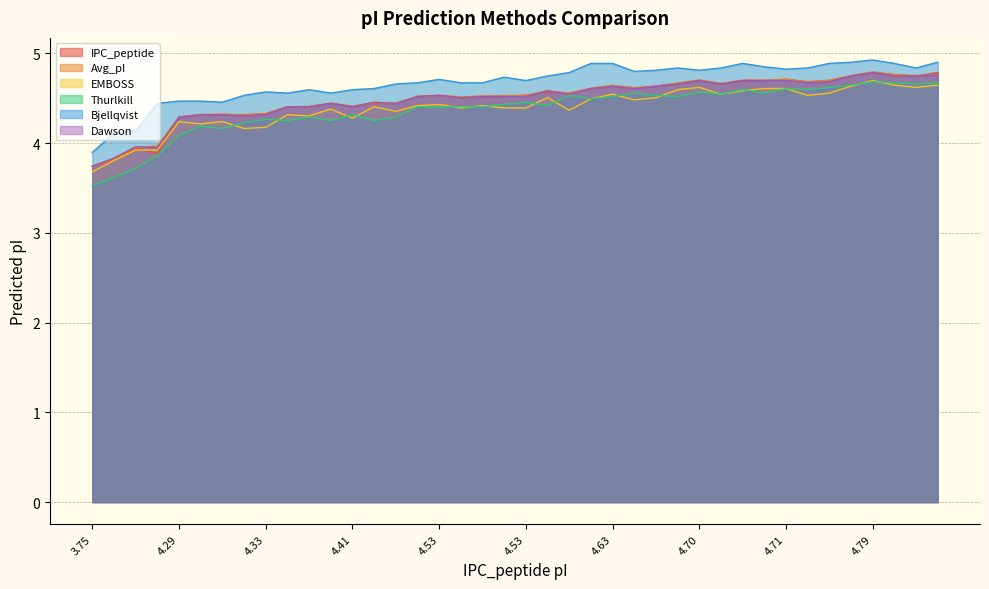

What is the spread (max minus min) of values at 4.317?

0.3